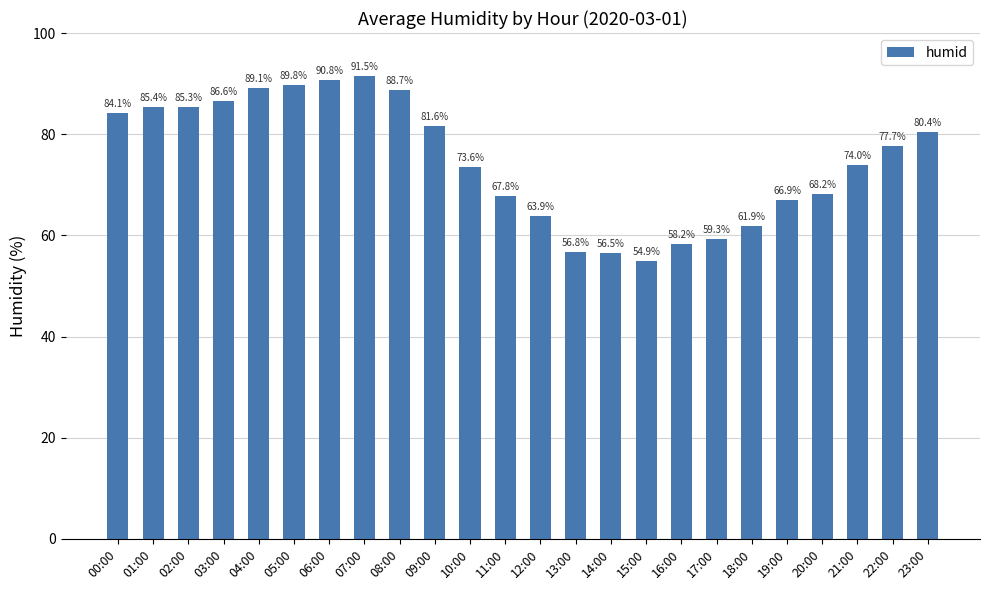

What is the difference between the values at 03:00 and 02:00?

1.3